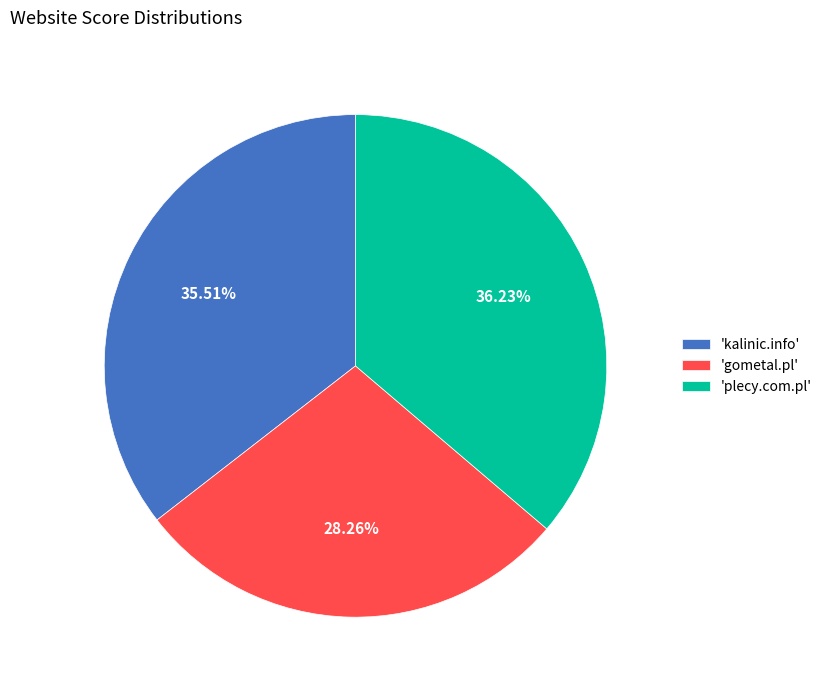

How many segments does this pie chart have?

3